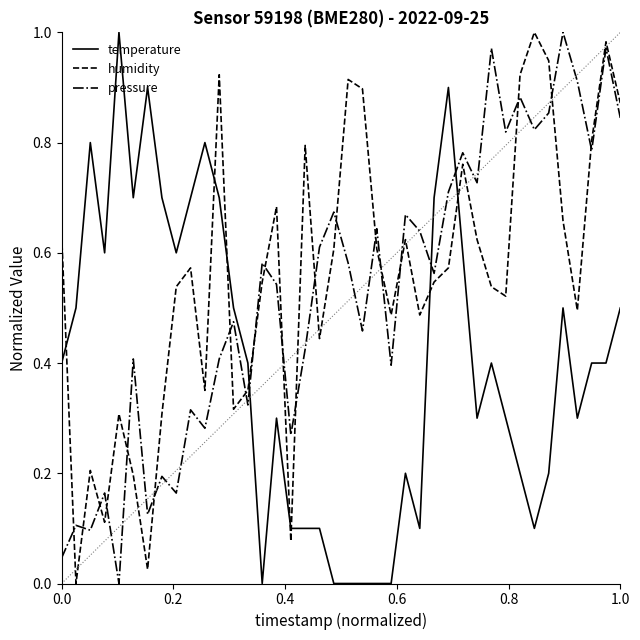

How many intersections are there between temperature and humidity?

8